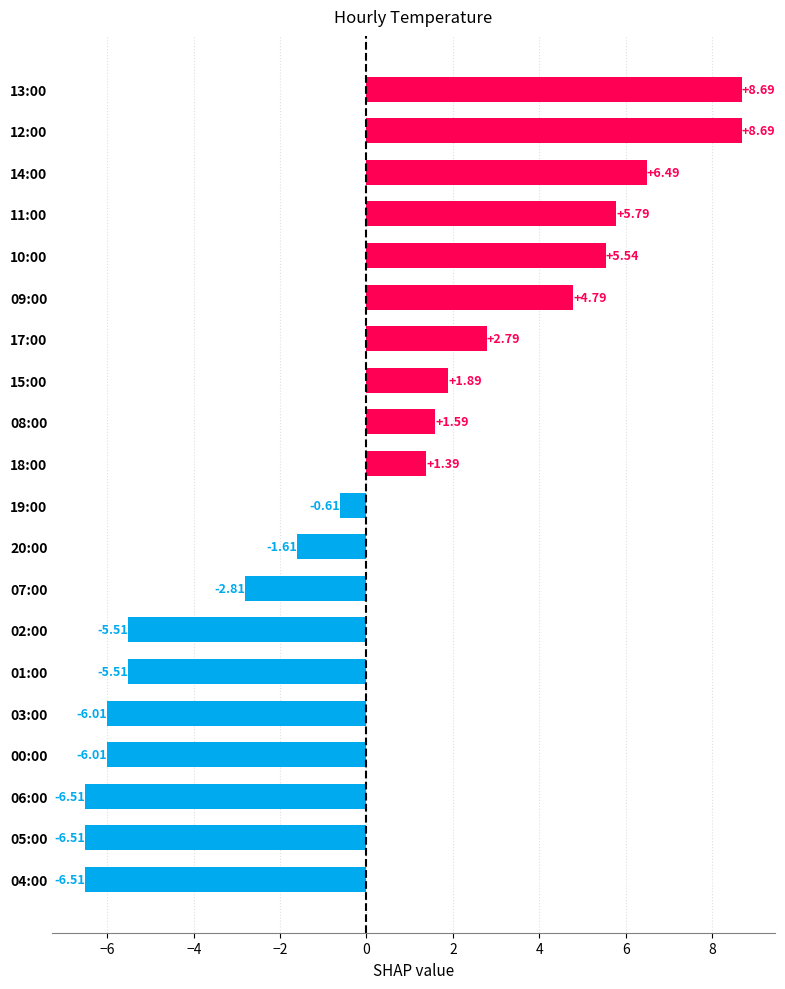

What is the change in value from 20:00 to 13:00?

+10.3